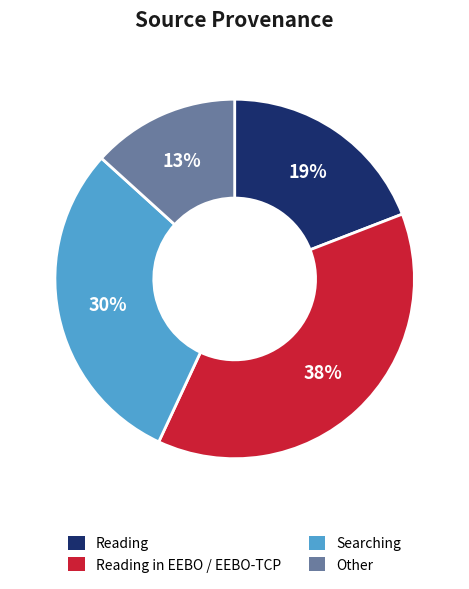

Approximately how many times larger is the value at Searching compared to Reading?

1.6